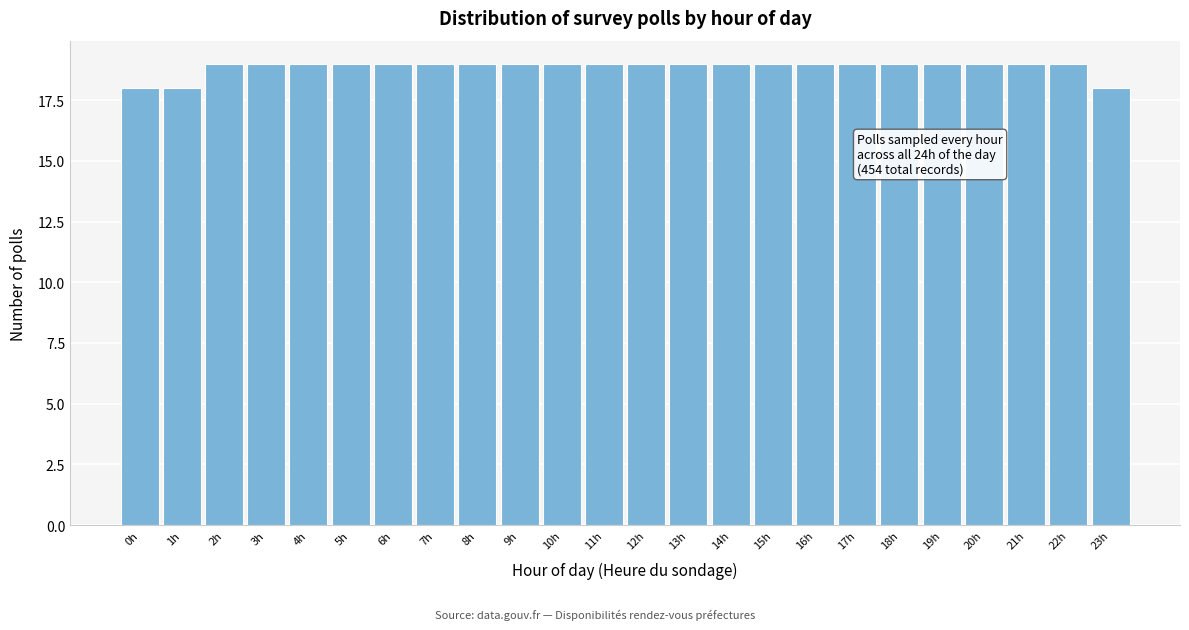

Reading left to right, list all the values displayed in this chart.

0h=18	1h=18	2h=19	3h=19	4h=19	5h=19	6h=19	7h=19	8h=19	9h=19	10h=19	11h=19	12h=19	13h=19	14h=19	15h=19	16h=19	17h=19	18h=19	19h=19	20h=19	21h=19	22h=19	23h=18